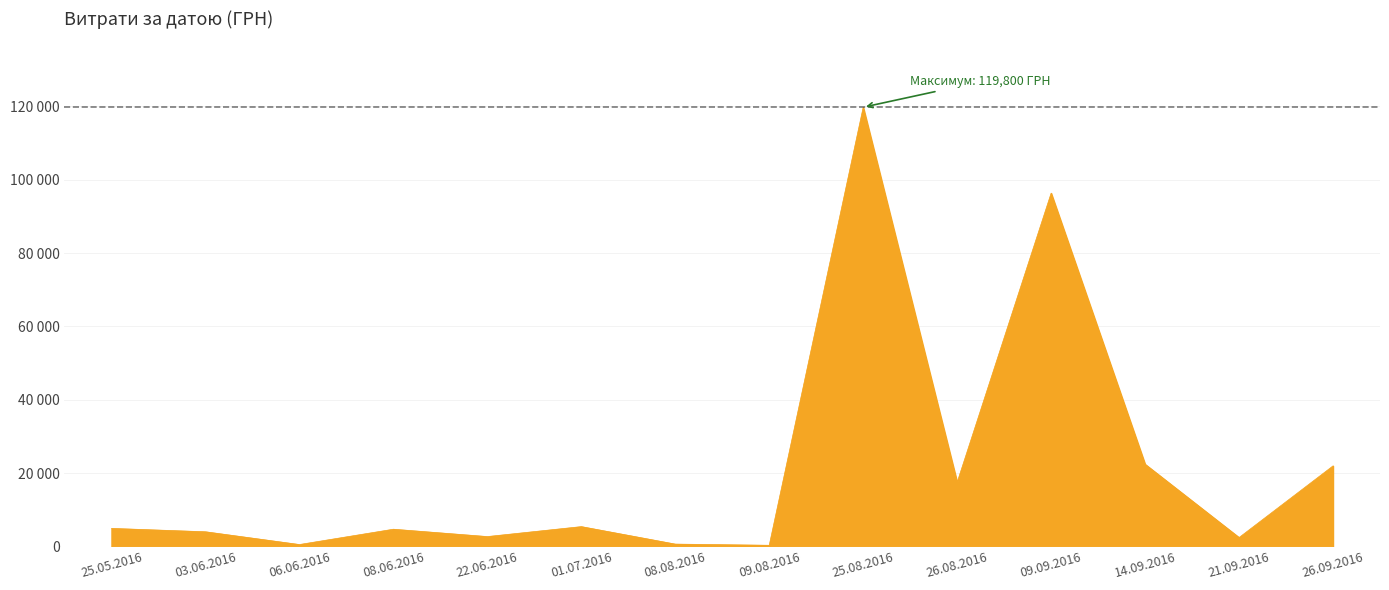

Does the chart have visible grid lines?

Yes